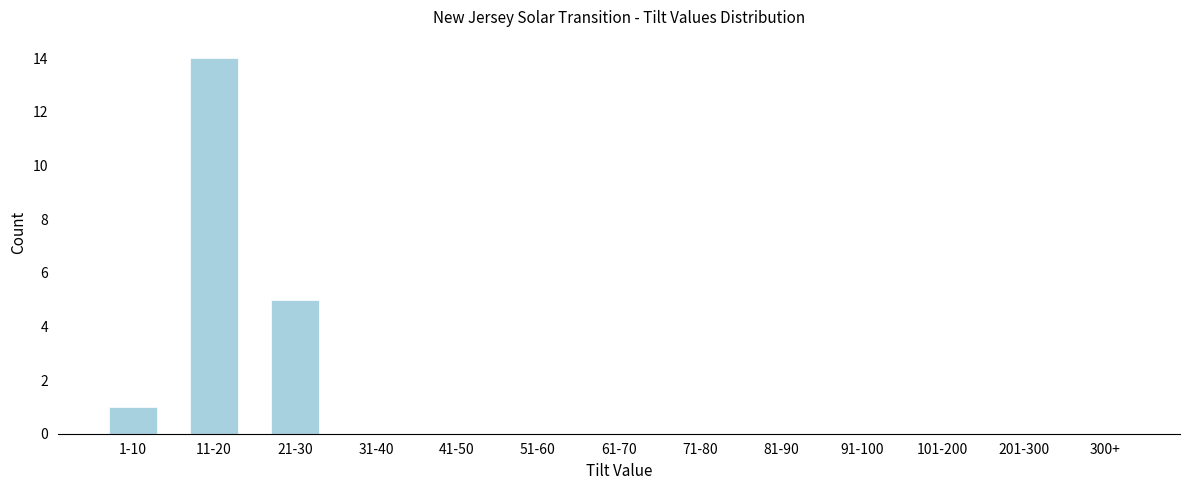

Reading left to right, what are all the values shown in this chart?

1-10=1	11-20=14	21-30=5	31-40=0	41-50=0	51-60=0	61-70=0	71-80=0	81-90=0	91-100=0	101-200=0	201-300=0	300+=0